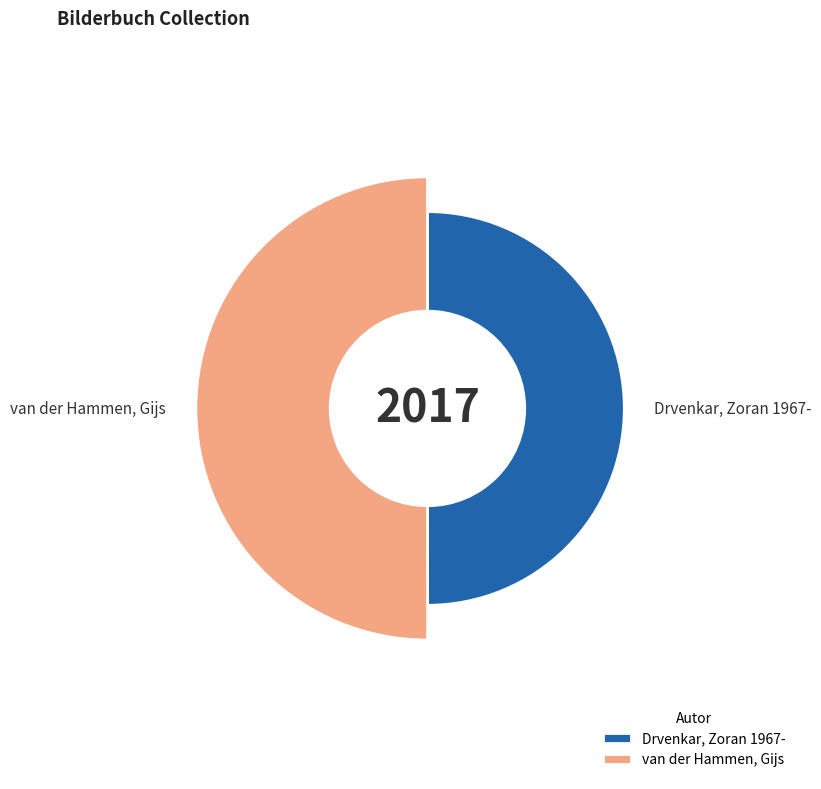

Combined, do Drvenkar, Zoran 1967- and van der Hammen, Gijs account for over 50%?

Yes